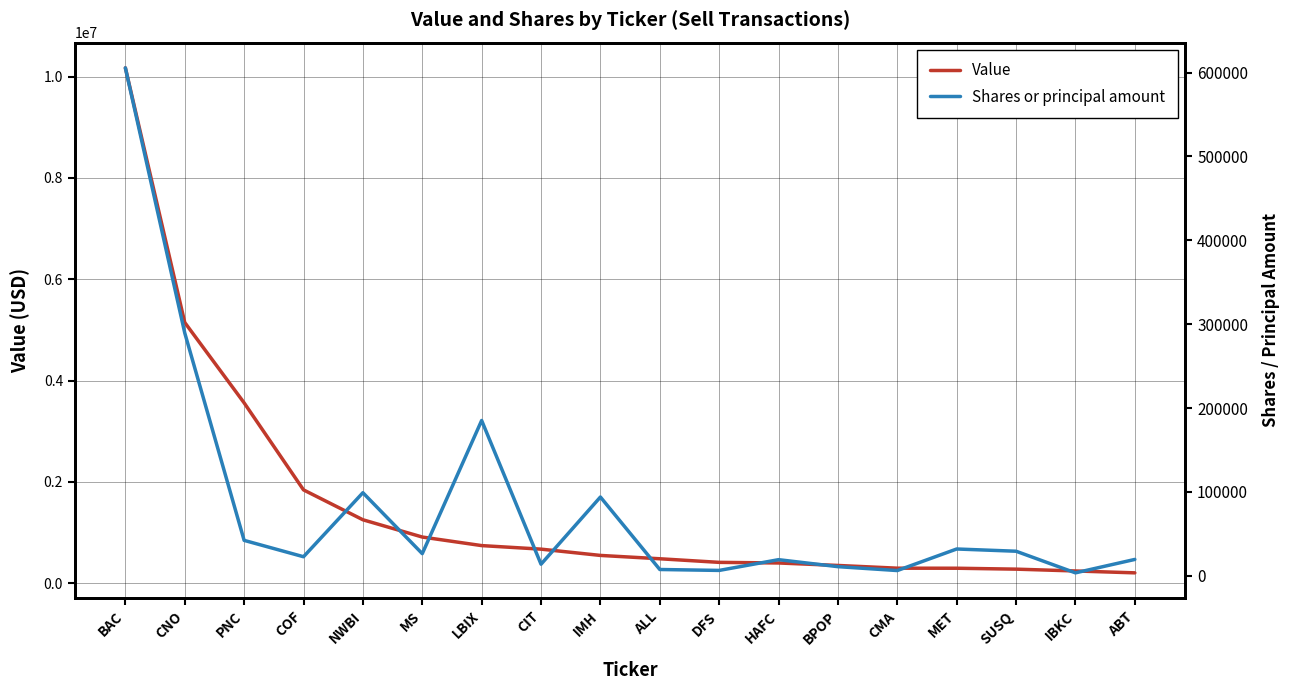

What is the total value across all series at CNO?

5435571